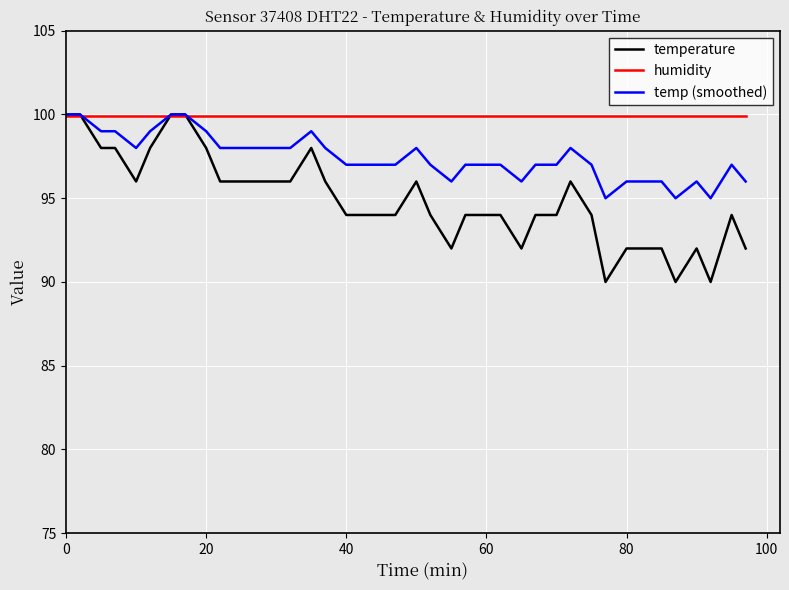

What are all the series names shown in the legend?

temperature, humidity, temp (smoothed)